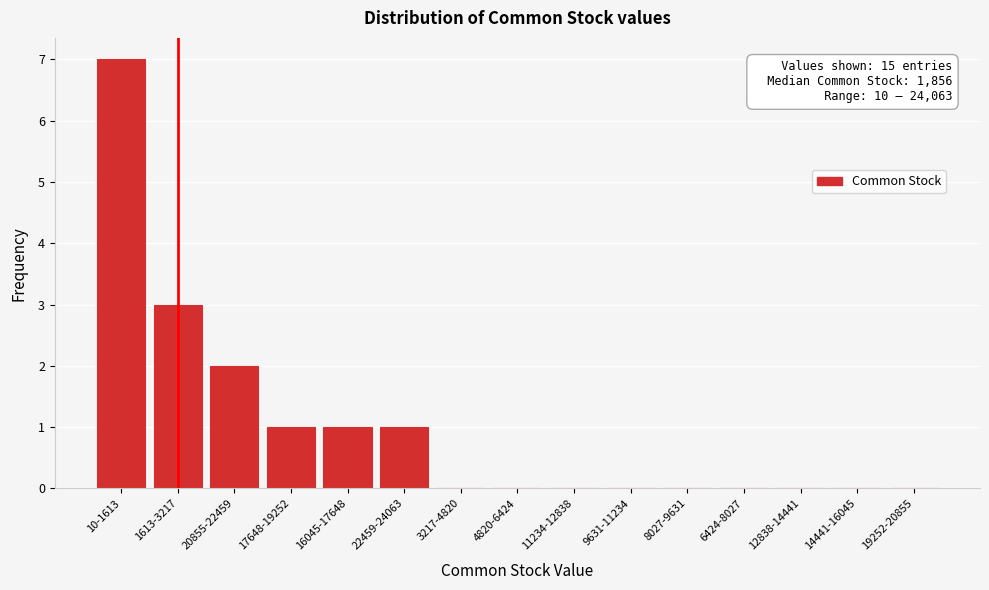

Reading left to right, what are all the values shown in this chart?

10-1613=7	1613-3217=3	20855-22459=2	17648-19252=1	16045-17648=1	22459-24063=1	3217-4820=0	4820-6424=0	11234-12838=0	9631-11234=0	8027-9631=0	6424-8027=0	12838-14441=0	14441-16045=0	19252-20855=0